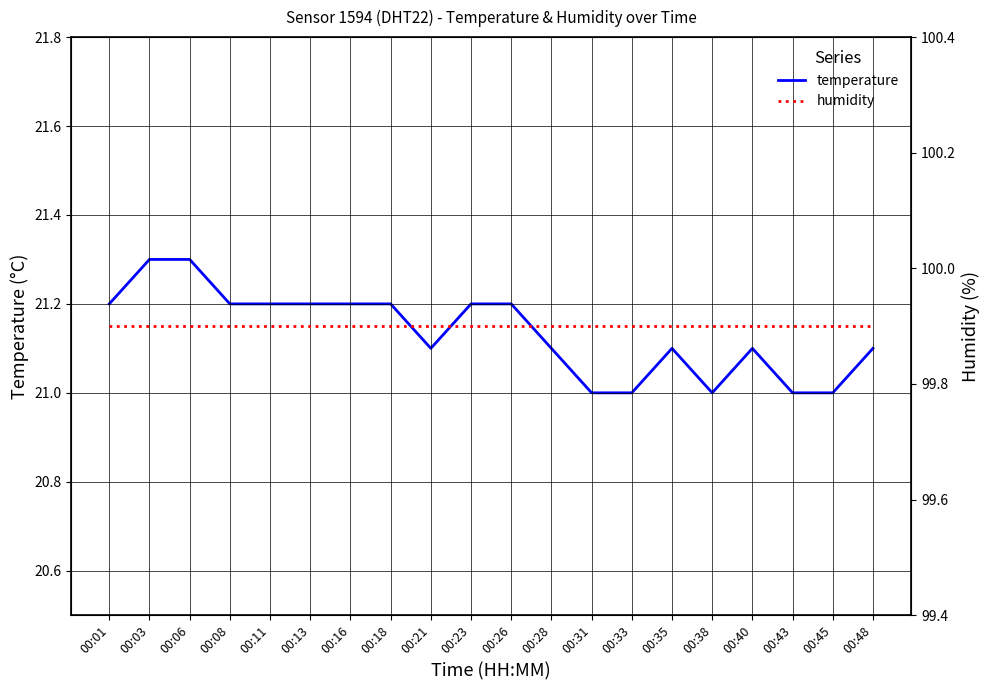

Which series has the largest range (max minus min)?

temperature